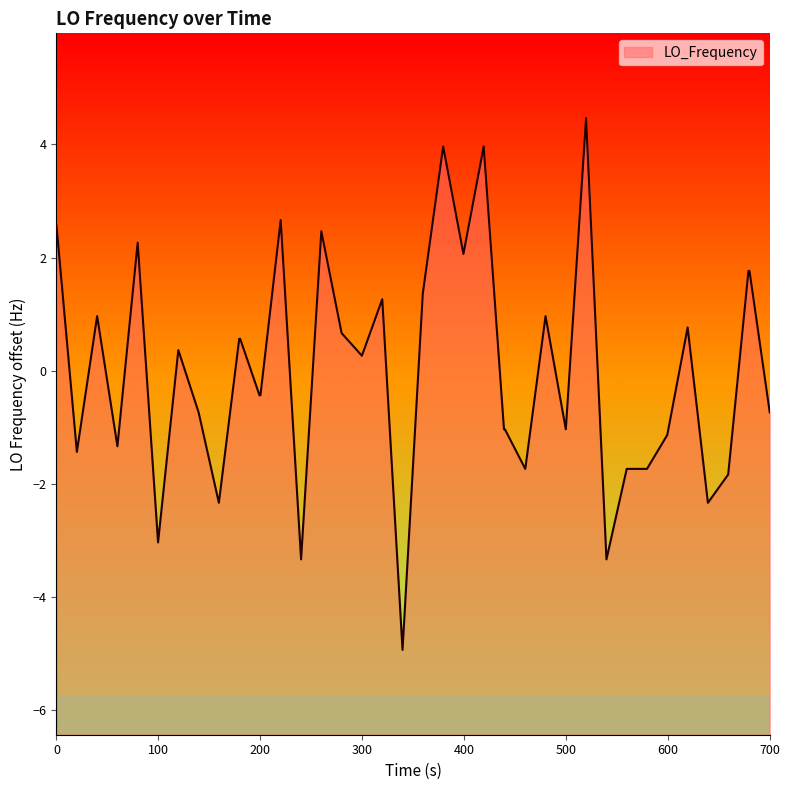

The chart shows a value of -0.7 at 35. True or false?

False